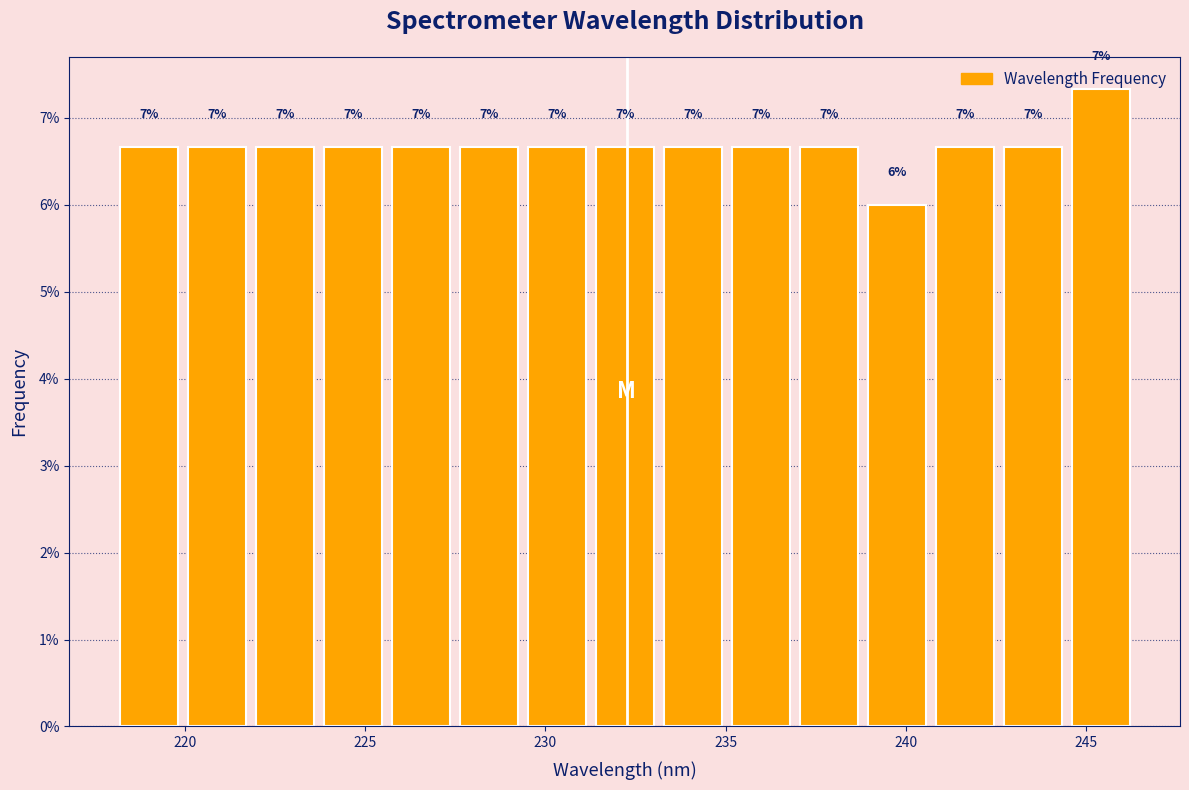

Read against the x-axis, roughly where is the centre of the tallest bar?

245.5